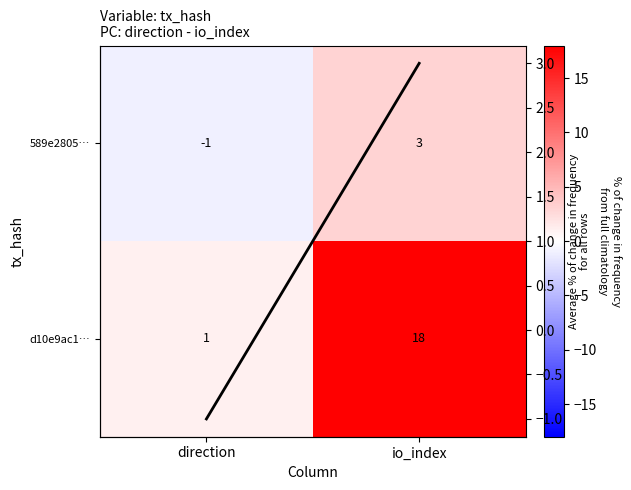

The value of 589e2805… at direction is -1. True or false?

True